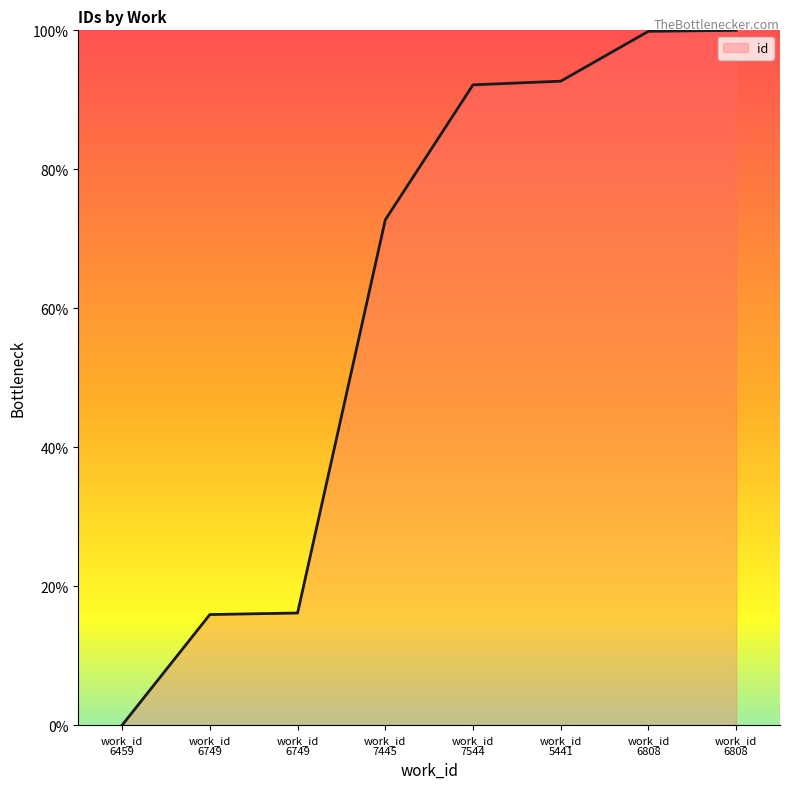

How many values are above zero?

7